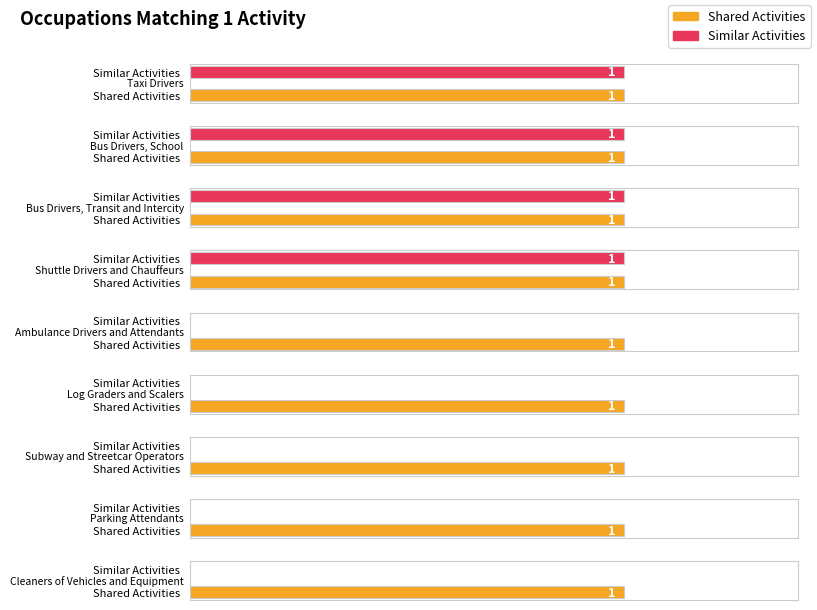

At how many categories does at least one series exceed 0?

9